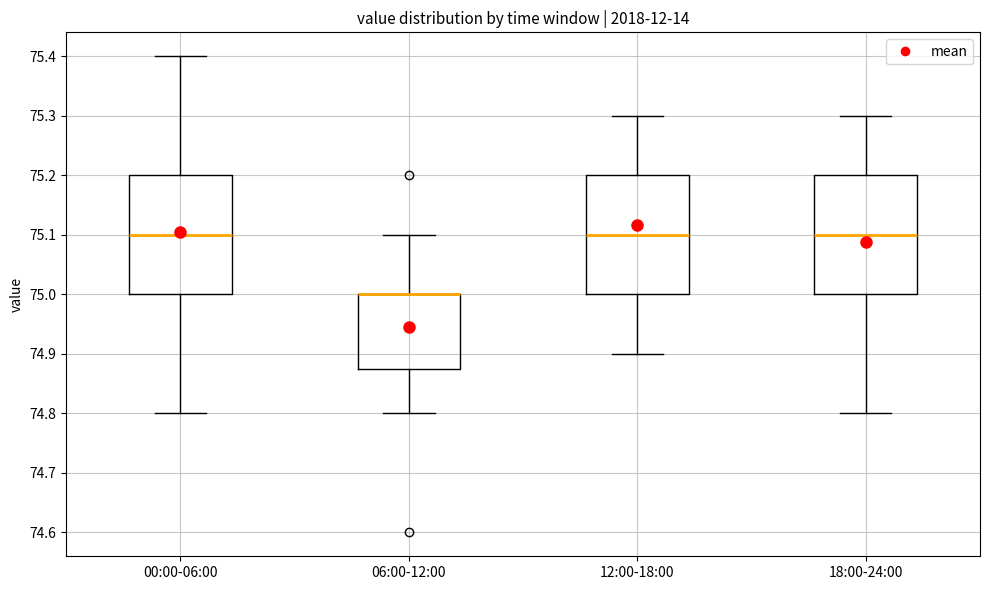

Reading left to right, read every box against the y-axis: the position of its median line, the range the box covers, and the ends of its whiskers. The values are not printed on the chart, so give them approximately, as read against the axis.

00:00-06:00: median 75.10, box 75.00 to 75.20, whiskers 74.80 to 75.40
06:00-12:00: median 75.00 (drawn on the box's upper edge), box 74.88 to 75.00, whiskers 74.80 to 75.10
12:00-18:00: median 75.10, box 75.00 to 75.20, whiskers 74.90 to 75.30
18:00-24:00: median 75.10, box 75.00 to 75.20, whiskers 74.80 to 75.30